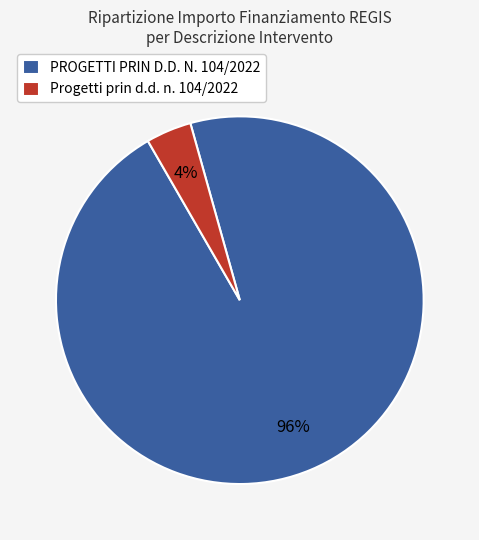

Which category has the biggest portion of the pie?

PROGETTI PRIN D.D. N. 104/2022